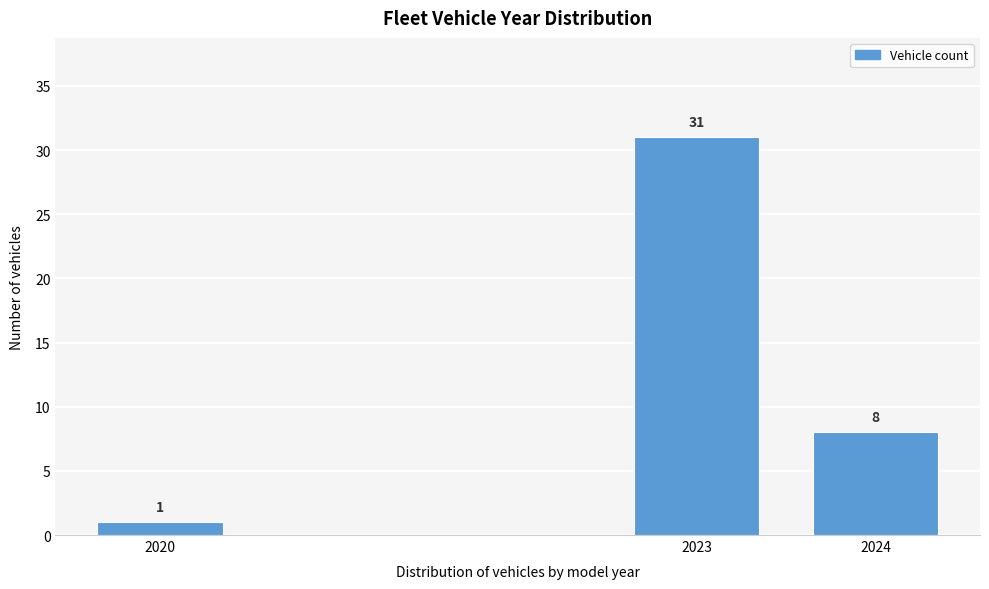

Reading left to right, transcribe all the data shown in this chart.

1	31	8